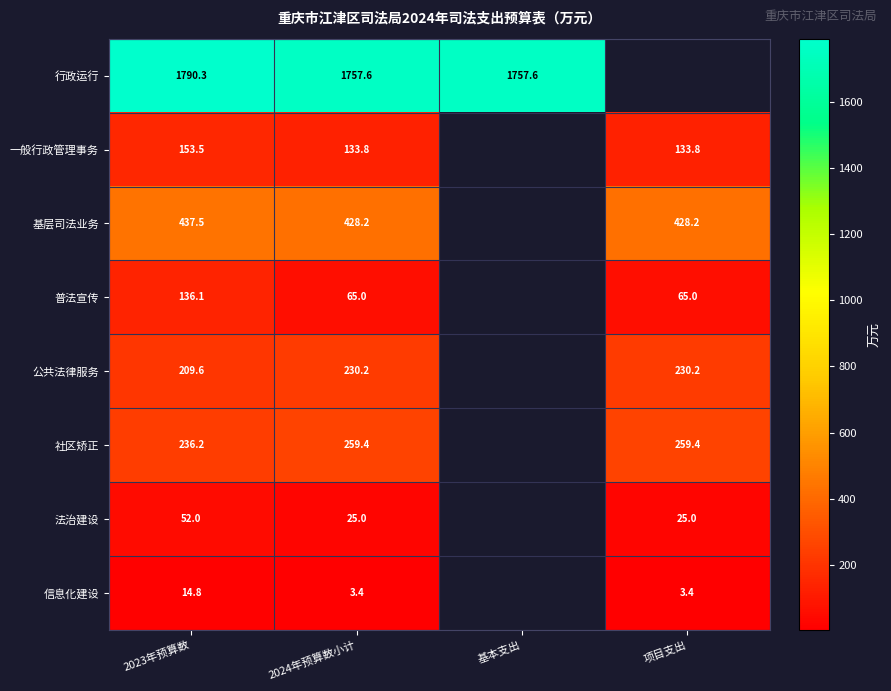

The 行政运行 series shows 984.2 at 基本支出. True or false?

False